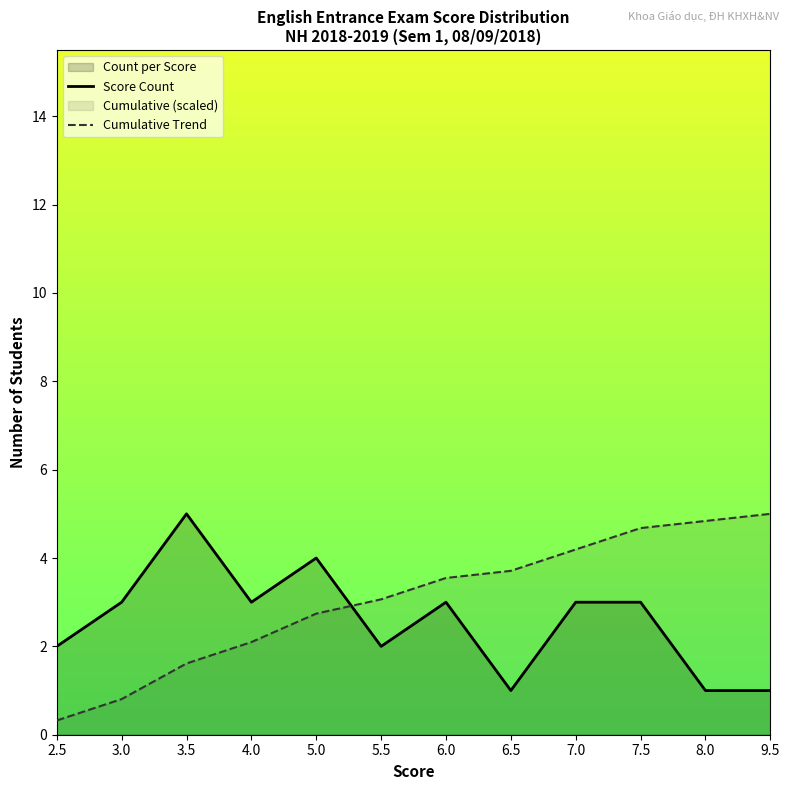

Between 5.5 and 3.0, which is larger?

3.0